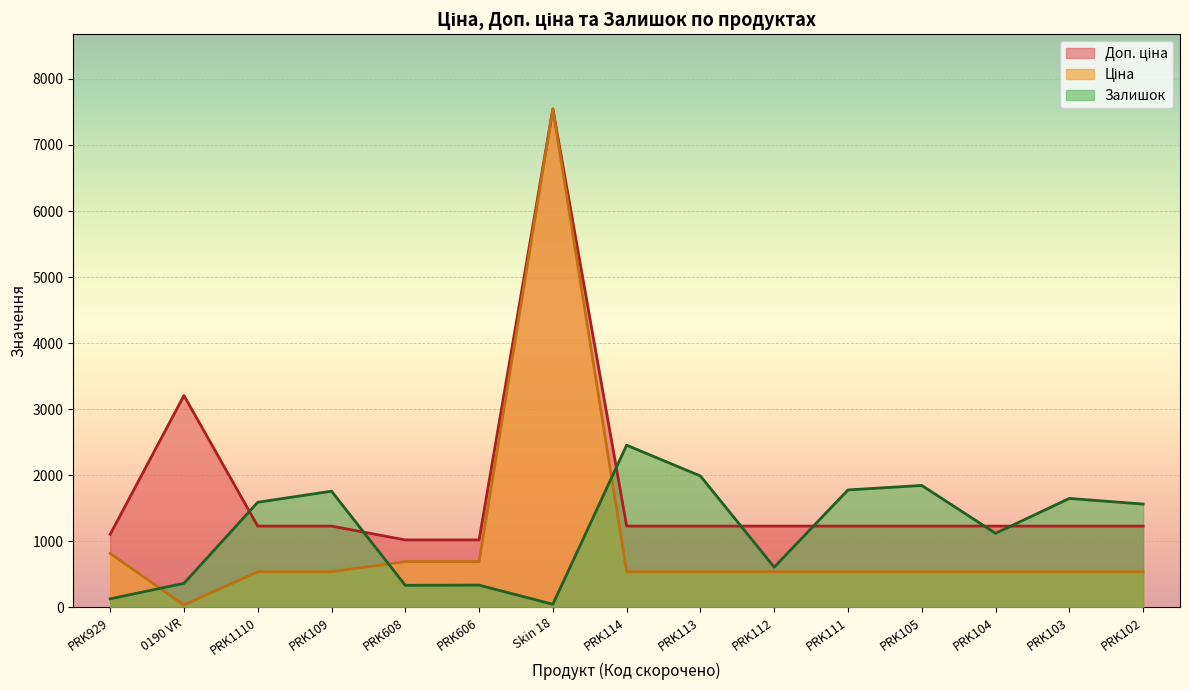

How many lines are shown in the chart?

3